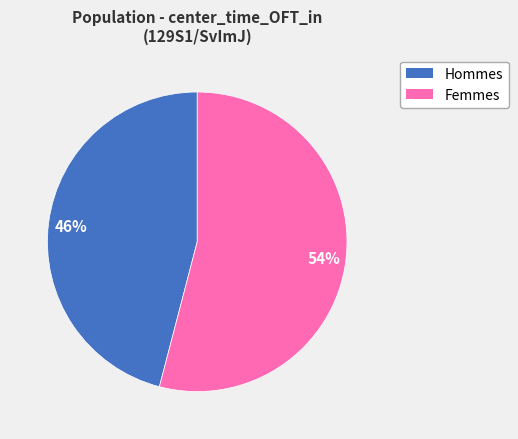

To the nearest percent, what is the difference between the largest and smallest slice percentages?

8%